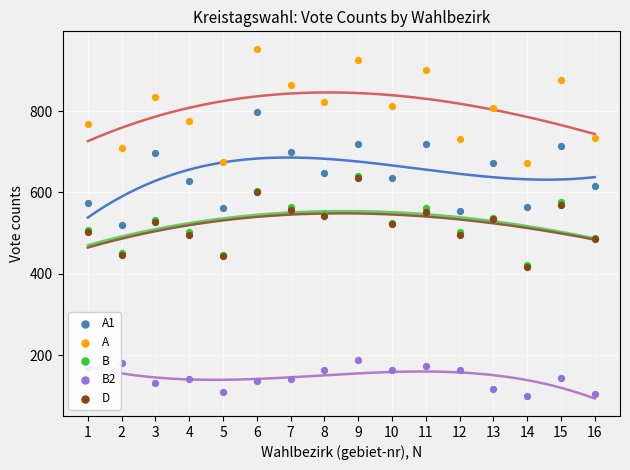

What is the total value across all series at 16?

2426